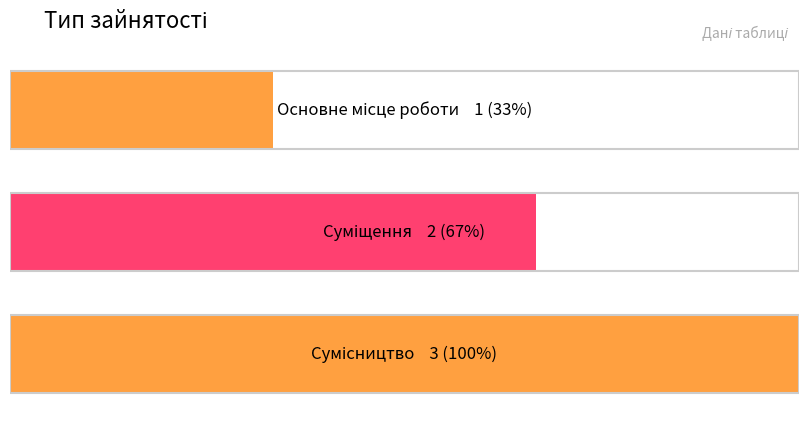

At which label does the data first exceed 2?

Сумісництво